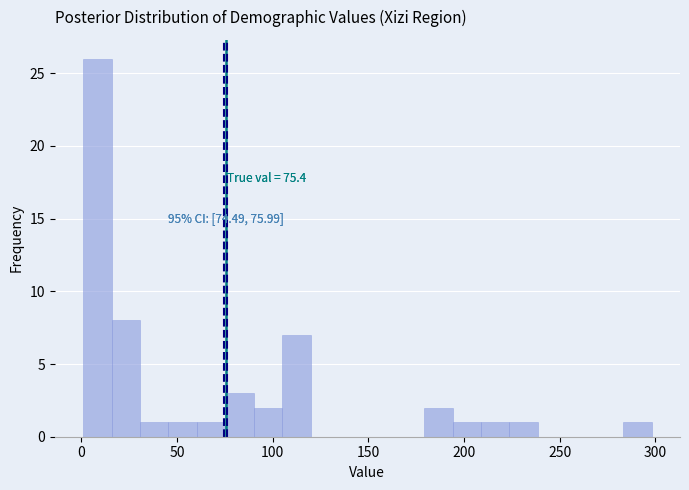

Around what value on the x-axis is the tallest bar? Give the approximate position of its centre, as read against the axis.

10